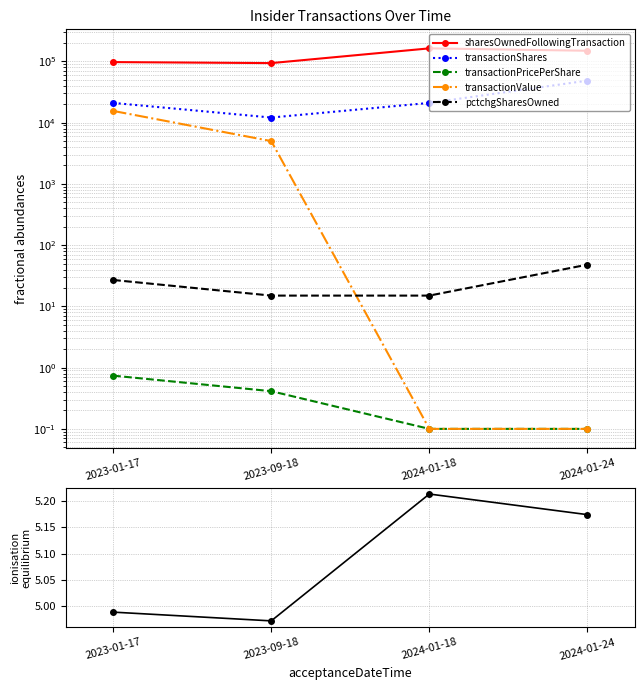

True or false: log10(sharesOwned) and transactionValue intersect in this chart.

True